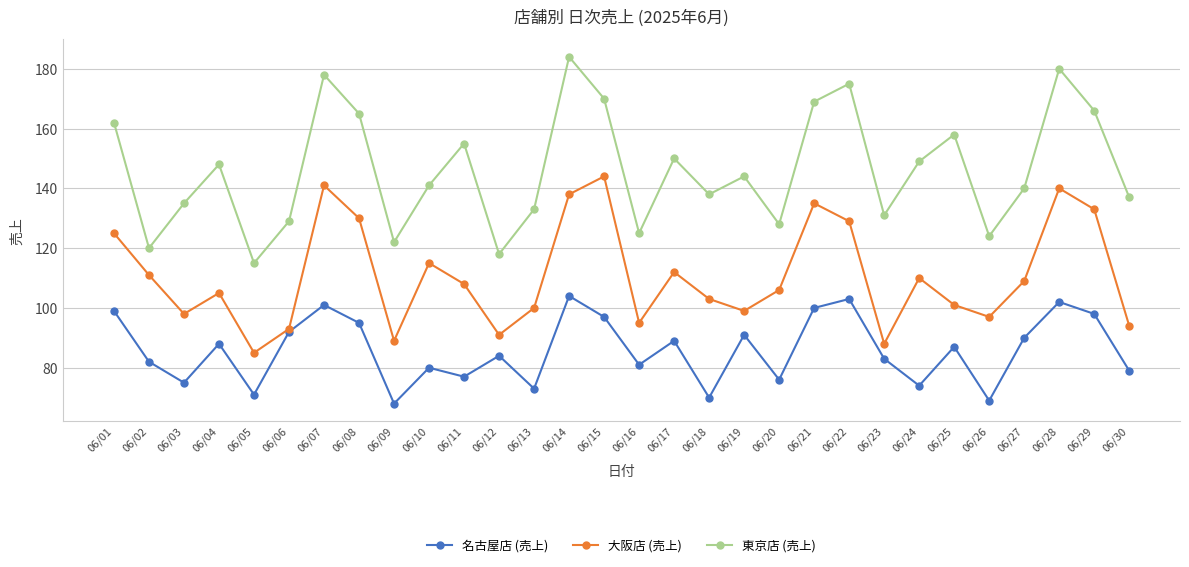

At which category does 名古屋店 (売上) reach its first local valley?

06/03